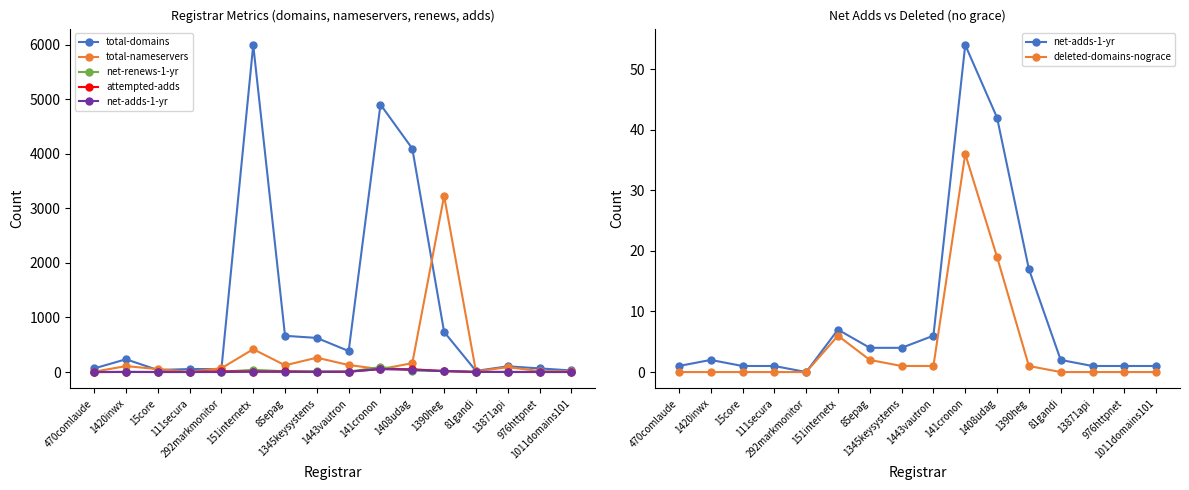

The value of net-adds-1-yr at 1345keysystems is 6. True or false?

False